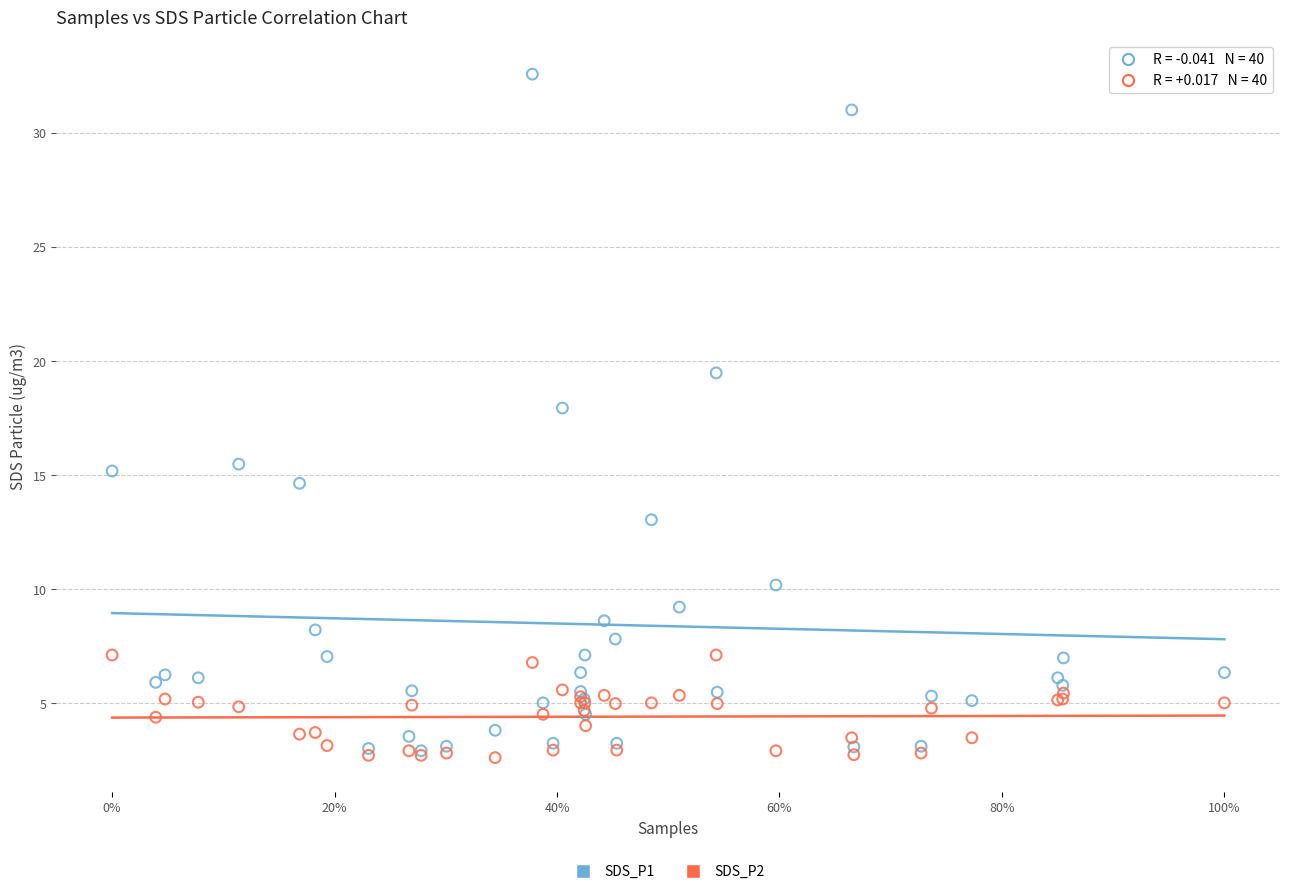

What are all the series names shown in the legend?

SDS_P1, SDS_P2